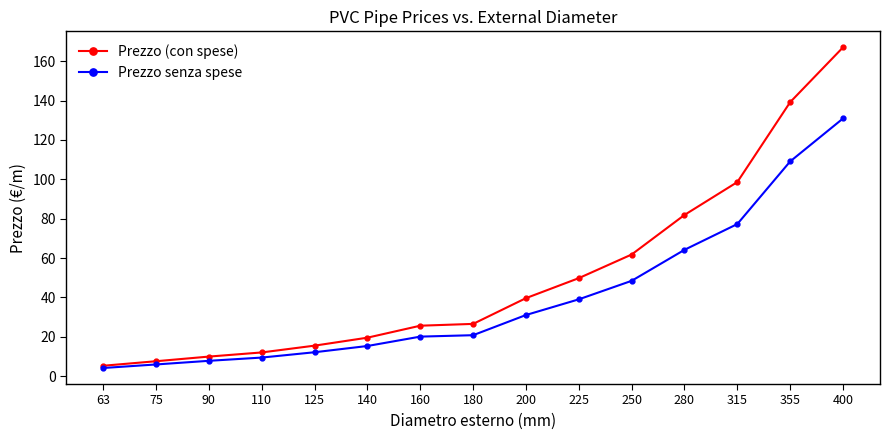

True or false: Prezzo senza spese has a value of 20.8 at 180.

True